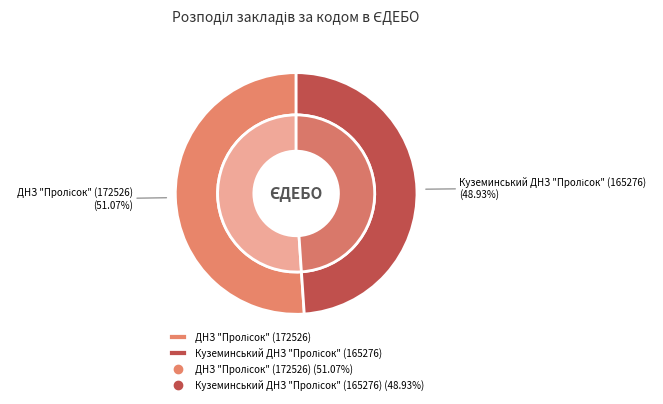

Do Куземинський ДНЗ "Пролісок" (165276) and ДНЗ "Пролісок" (172526) together represent more than half of the pie?

Yes